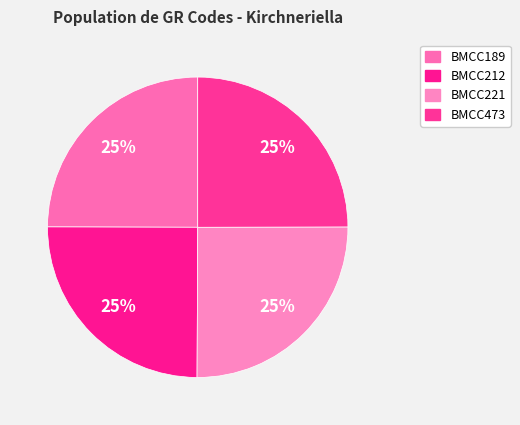

Count the number of slices in the pie.

4